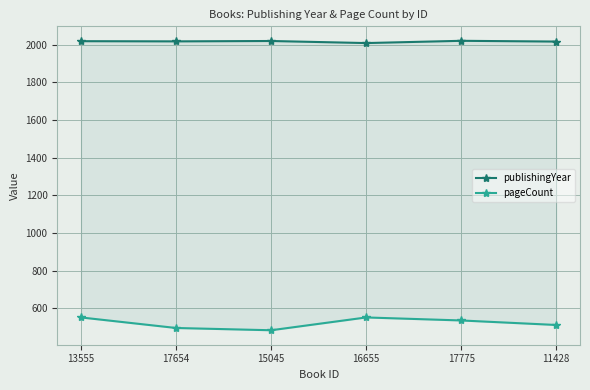

Reading left to right, extract all data points from this chart.

publishingYear: 2019	2018	2020	2009	2021	2017
pageCount: 552	496	484	552	536	512